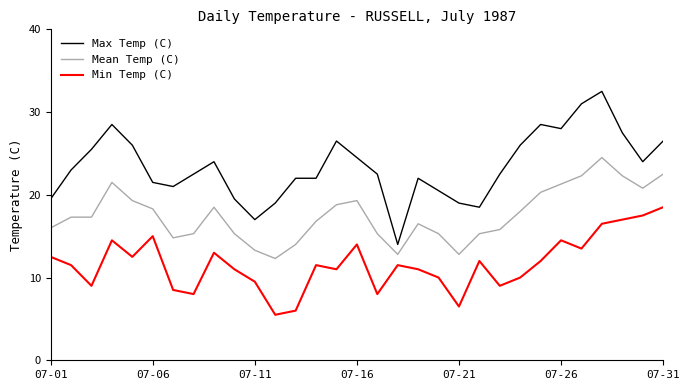

What is the greatest value displayed?

32.5